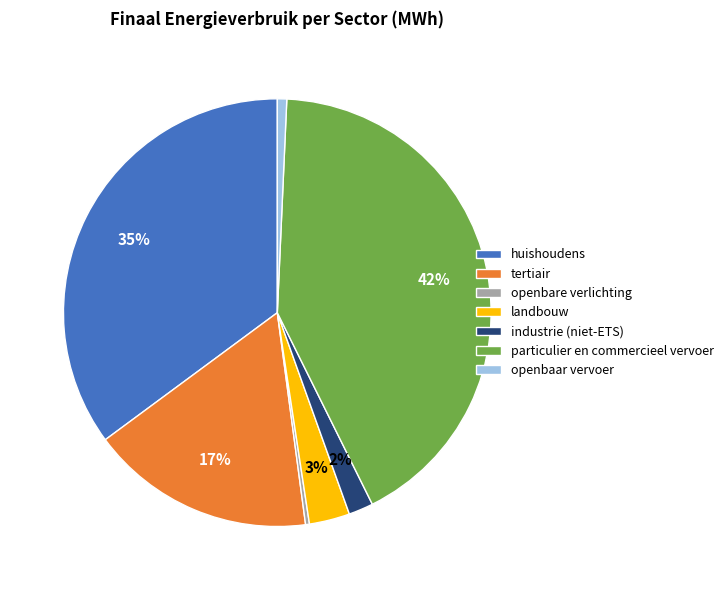

Do huishoudens and particulier en commercieel vervoer together represent more than half of the pie?

Yes